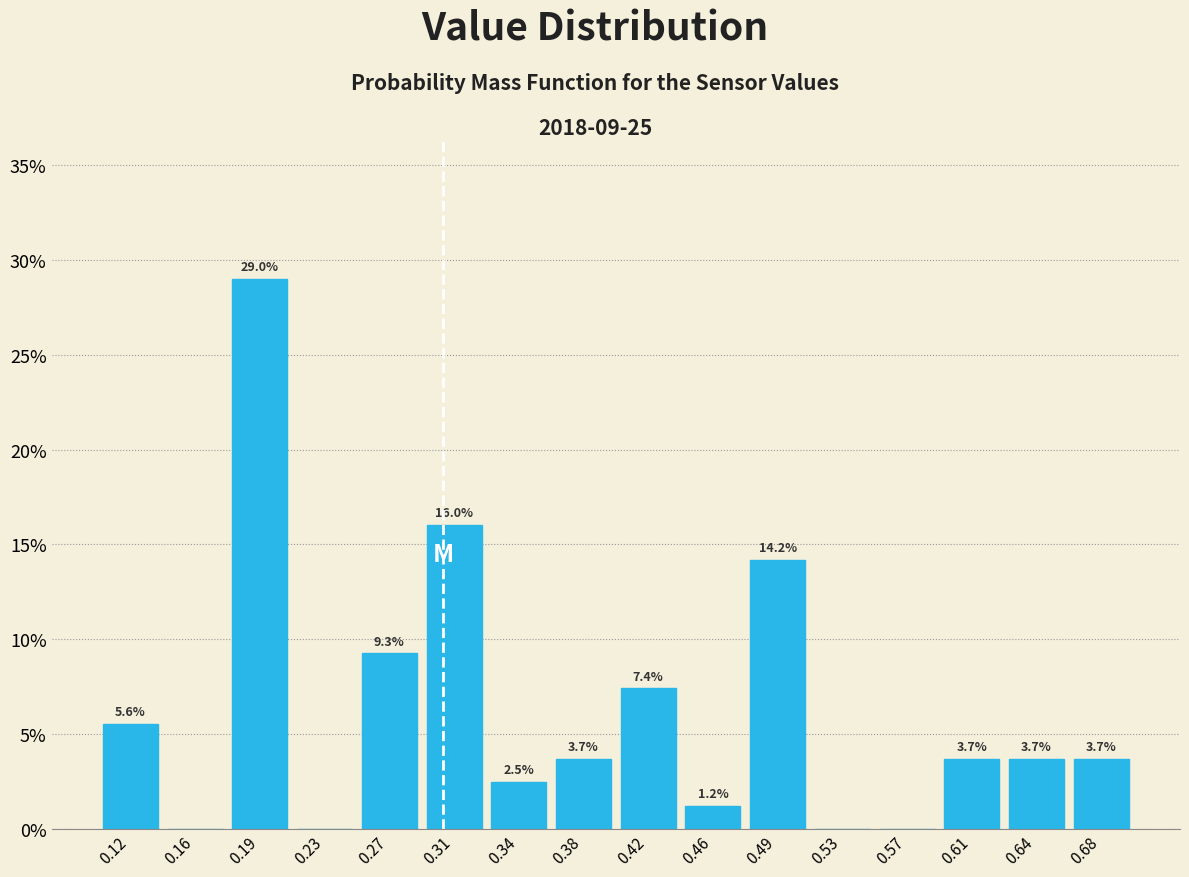

Over which range of the x-axis is the bar tallest?

0.175 to 0.215